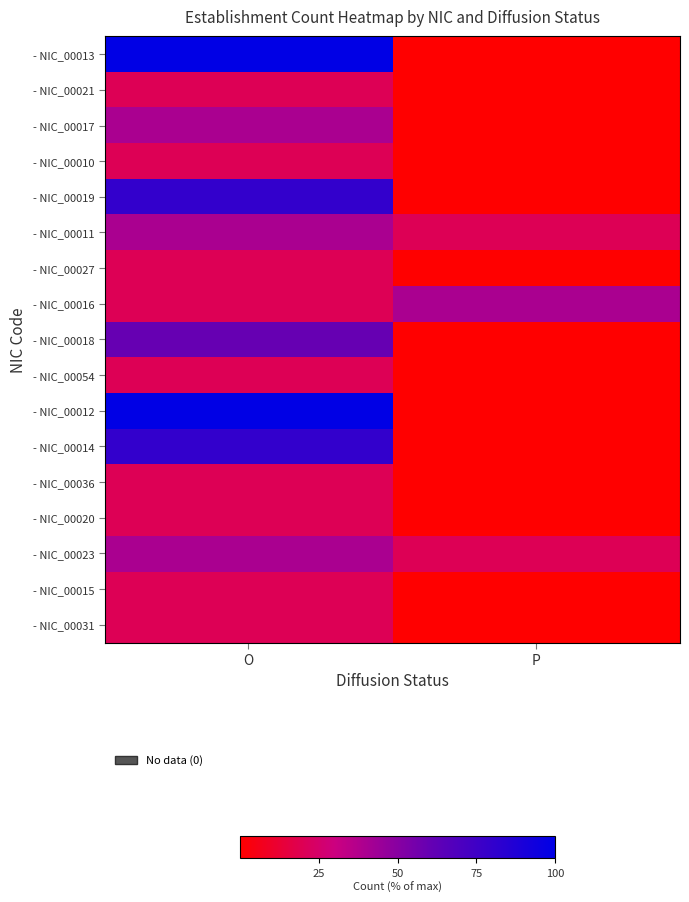

List the series in order of their peak value, highest first.

- NIC_00013, - NIC_00012, - NIC_00019, - NIC_00014, - NIC_00018, - NIC_00017, - NIC_00011, - NIC_00016, - NIC_00023, - NIC_00021, - NIC_00010, - NIC_00027, - NIC_00054, - NIC_00036, - NIC_00020, - NIC_00015, - NIC_00031